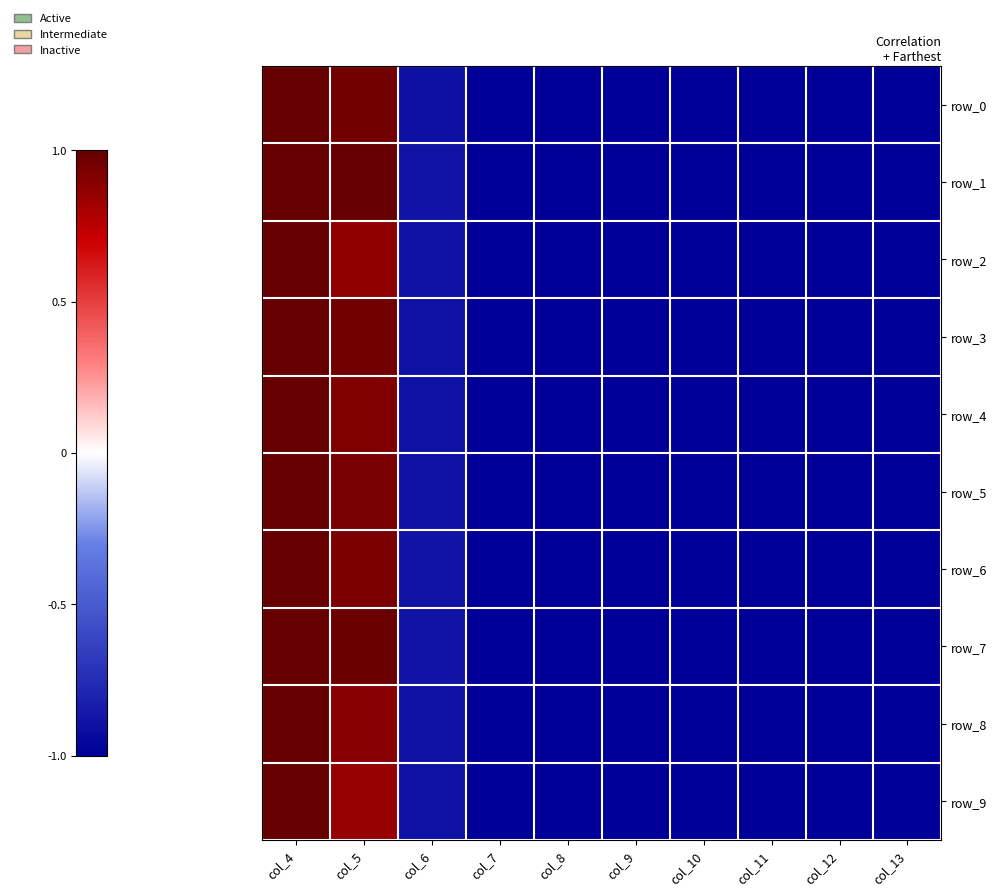

Reading left to right, extract all data points from this chart.

row_0: col_4=1.0	col_5=1.0	col_6=-0.9	col_7=-1.0	col_8=-1.0	col_9=-1.0	col_10=-1.0	col_11=-1.0	col_12=-1.0	col_13=-1.0
row_1: col_4=1.0	col_5=1.0	col_6=-0.9	col_7=-1.0	col_8=-1.0	col_9=-1.0	col_10=-1.0	col_11=-1.0	col_12=-1.0	col_13=-1.0
row_2: col_4=1.0	col_5=0.9	col_6=-0.9	col_7=-1.0	col_8=-1.0	col_9=-1.0	col_10=-1.0	col_11=-1.0	col_12=-1.0	col_13=-1.0
row_3: col_4=1.0	col_5=1.0	col_6=-0.9	col_7=-1.0	col_8=-1.0	col_9=-1.0	col_10=-1.0	col_11=-1.0	col_12=-1.0	col_13=-1.0
row_4: col_4=1.0	col_5=0.9	col_6=-0.9	col_7=-1.0	col_8=-1.0	col_9=-1.0	col_10=-1.0	col_11=-1.0	col_12=-1.0	col_13=-1.0
row_5: col_4=1.0	col_5=0.9	col_6=-0.9	col_7=-1.0	col_8=-1.0	col_9=-1.0	col_10=-1.0	col_11=-1.0	col_12=-1.0	col_13=-1.0
row_6: col_4=1.0	col_5=0.9	col_6=-0.9	col_7=-1.0	col_8=-1.0	col_9=-1.0	col_10=-1.0	col_11=-1.0	col_12=-1.0	col_13=-1.0
row_7: col_4=1.0	col_5=1.0	col_6=-0.9	col_7=-1.0	col_8=-1.0	col_9=-1.0	col_10=-1.0	col_11=-1.0	col_12=-1.0	col_13=-1.0
row_8: col_4=1.0	col_5=0.9	col_6=-0.9	col_7=-1.0	col_8=-1.0	col_9=-1.0	col_10=-1.0	col_11=-1.0	col_12=-1.0	col_13=-1.0
row_9: col_4=1.0	col_5=0.9	col_6=-0.9	col_7=-1.0	col_8=-1.0	col_9=-1.0	col_10=-1.0	col_11=-1.0	col_12=-1.0	col_13=-1.0